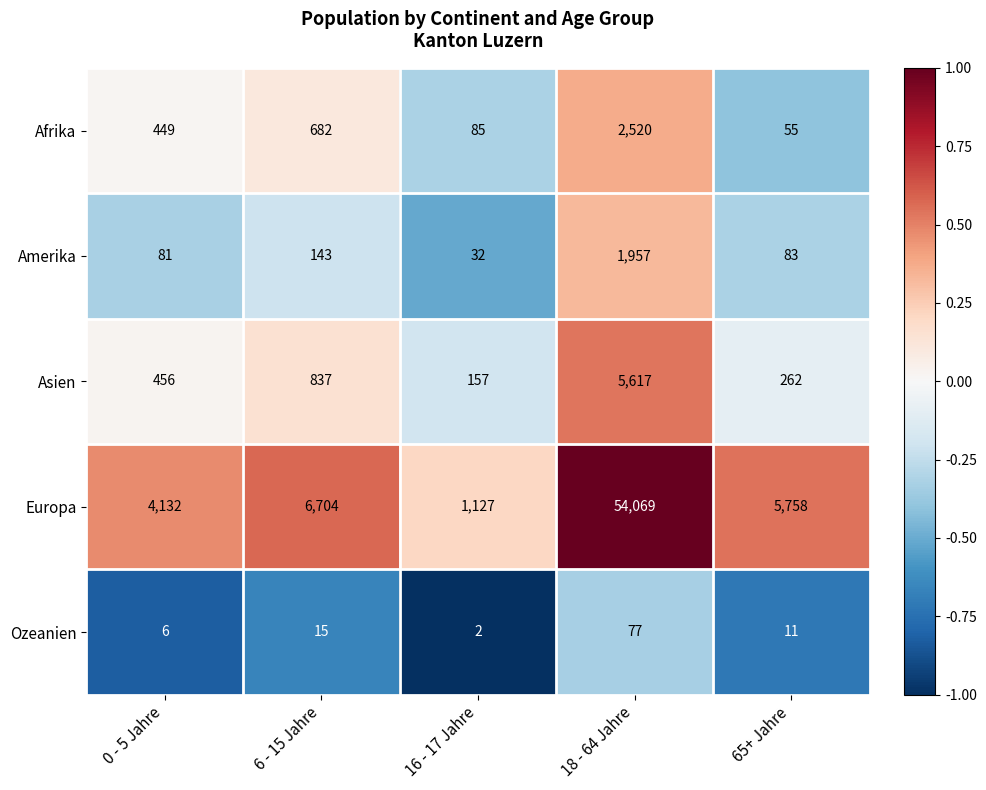

Read the Asien value at 0 - 5 Jahre, to the nearest 100.

500